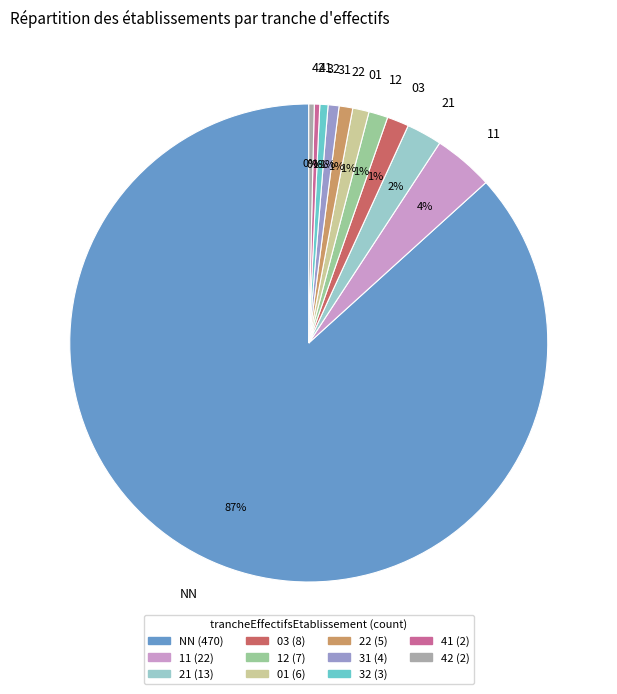

How many segments does this pie chart have?

11